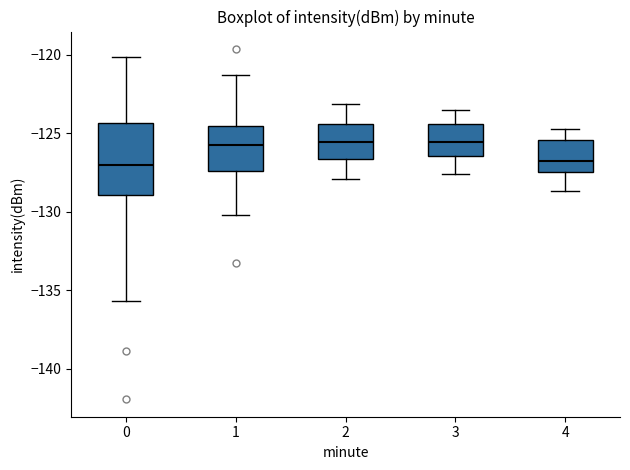

Which box is the tallest, from its lower edge to its upper edge?

0